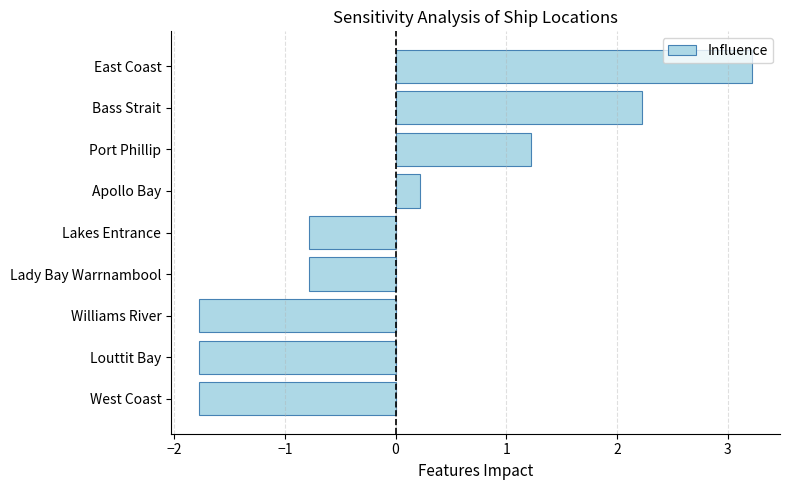

What value does the data have at Port Phillip?

1.2